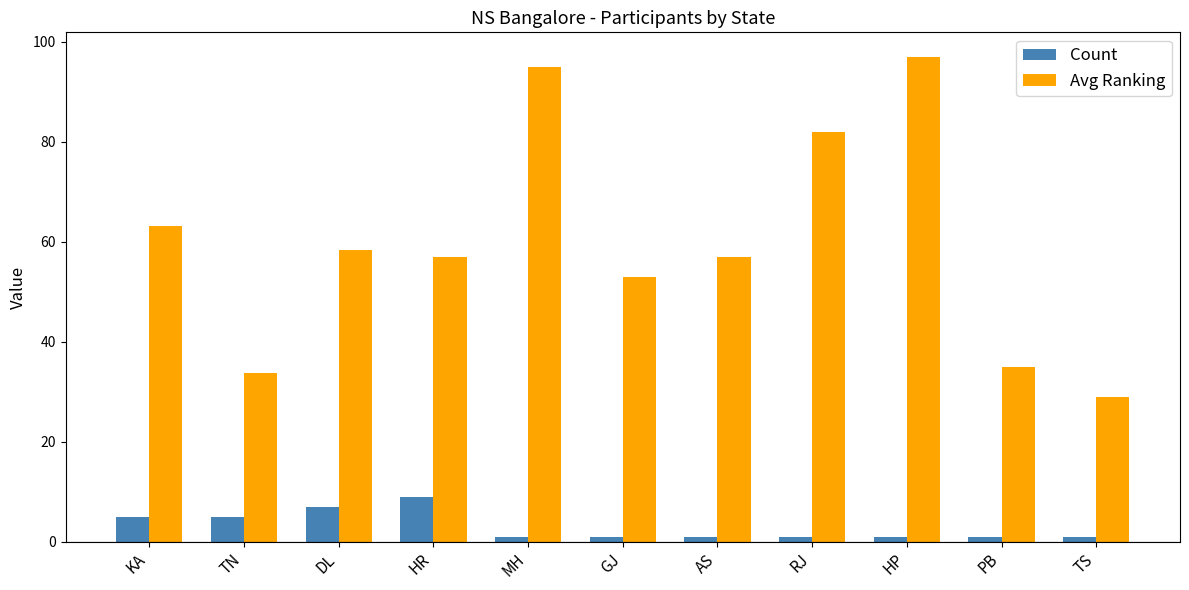

What position from the right is HP?

3